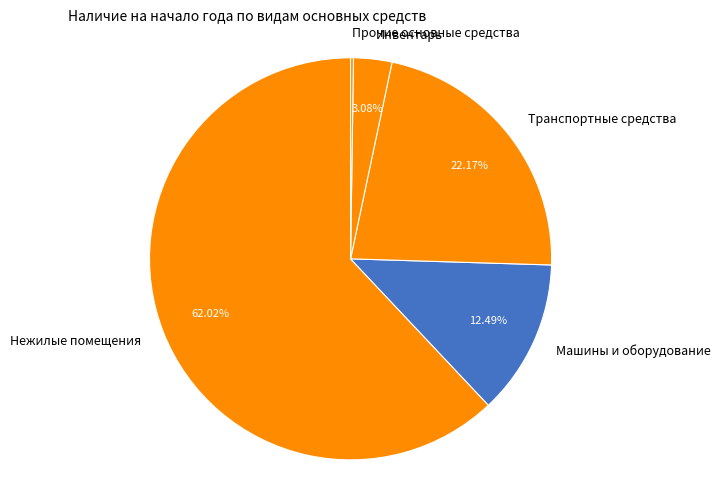

What percentage is the Инвентарь slice, to the nearest percent?

3%